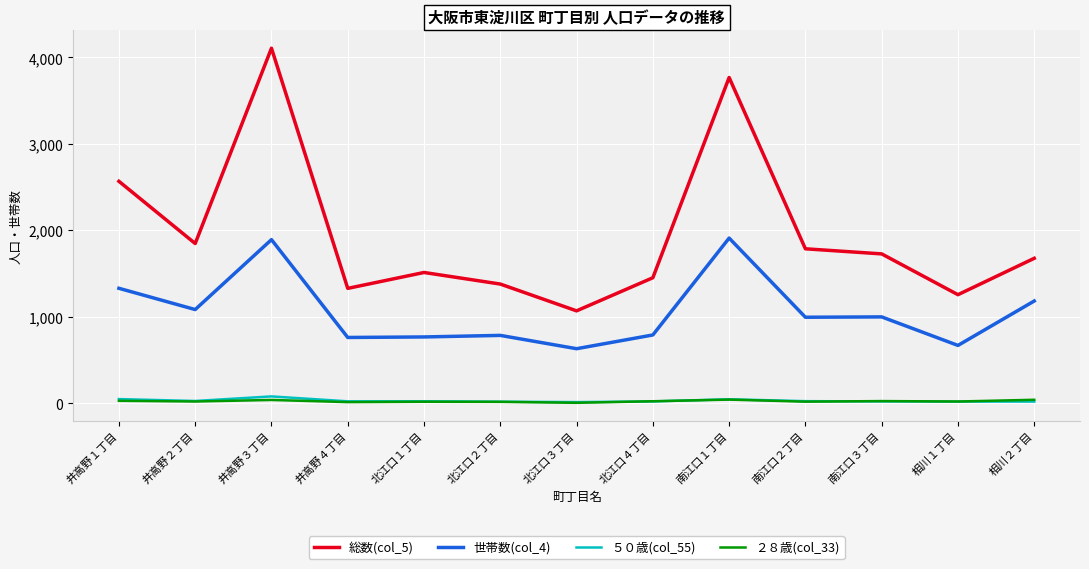

Is the value of 世帯数(col_4) at 井高野２丁目 greater than the value of ２８歳(col_33) at 井高野１丁目?

Yes